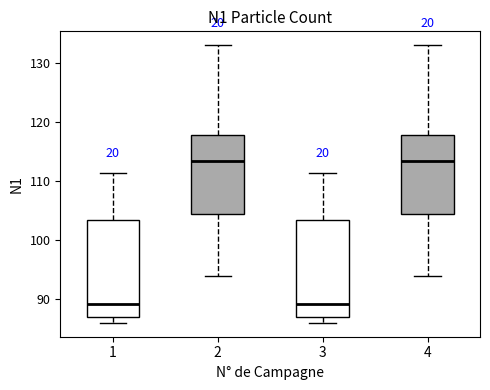

Reading left to right, read every box against the y-axis: the position of its median line, the range the box covers, and the ends of its whiskers. The values are not printed on the chart, so give them approximately, as read against the axis.

1: median 89, box 87 to 103, whiskers 86 to 111
2: median 113, box 105 to 118, whiskers 94 to 133
3: median 89, box 87 to 103, whiskers 86 to 111
4: median 113, box 105 to 118, whiskers 94 to 133